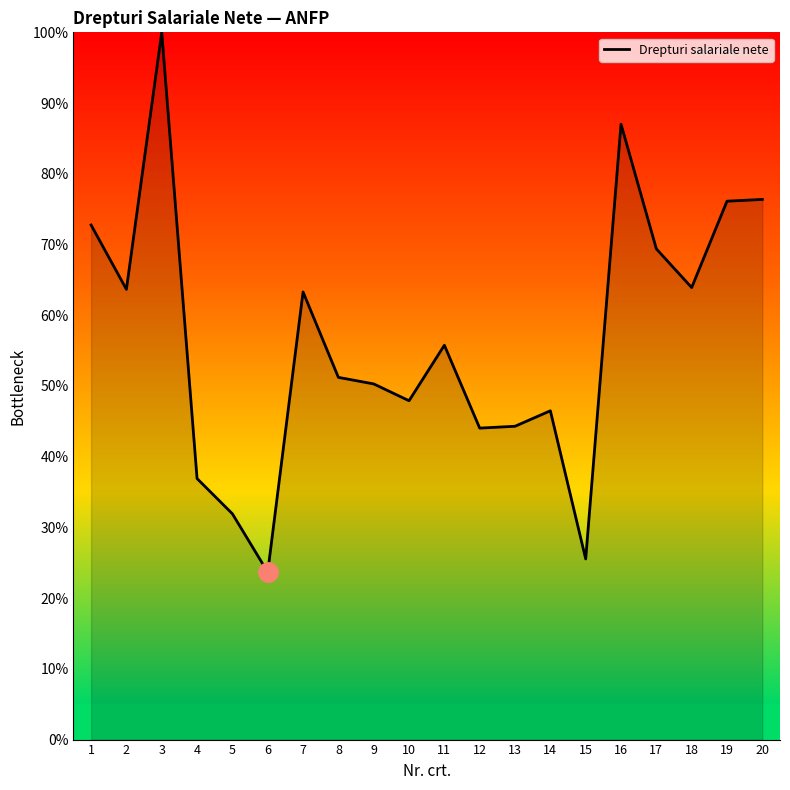

What is the greatest value displayed?

100.0